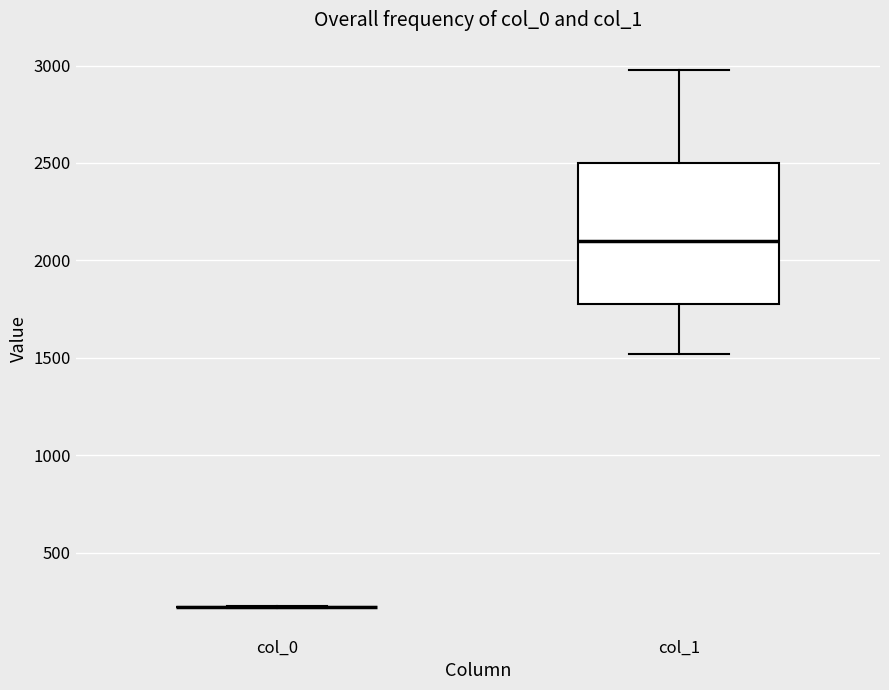

Where does the median line of the box for col_1 sit on the y-axis? The values are not printed on the chart, so give them approximately, as read against the axis.

2100